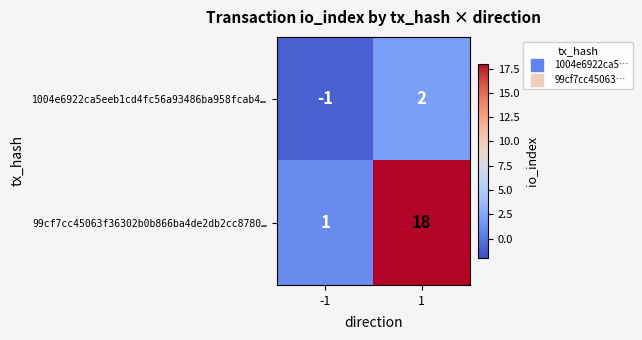

Count the number of data series in this chart.

2